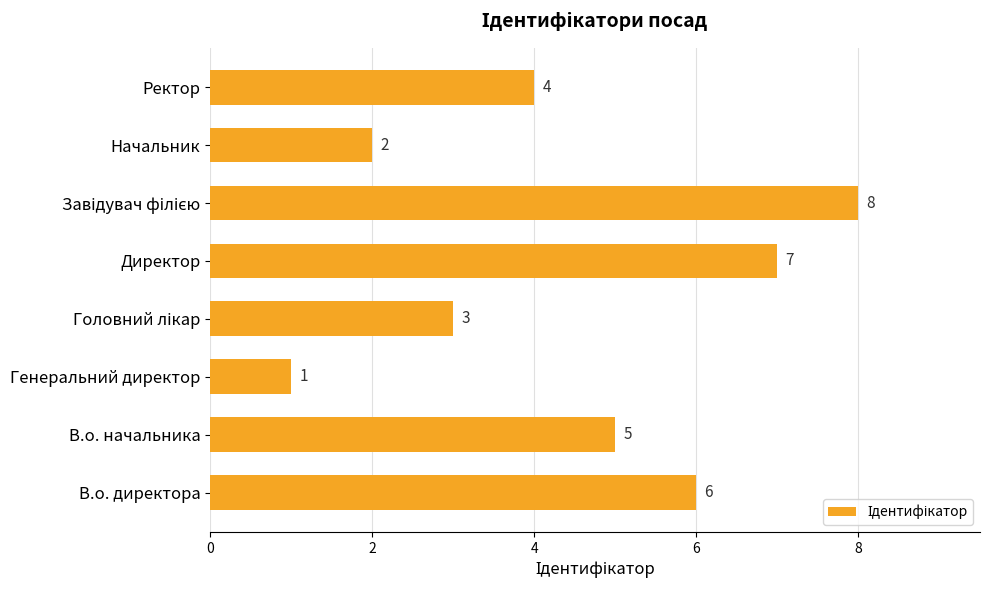

True or false: the data shows 1 at Начальник.

False